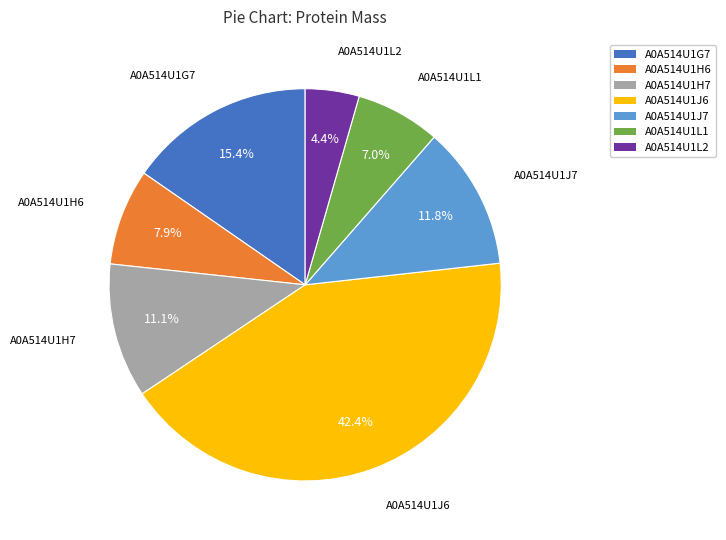

Is the sum of A0A514U1J6 and A0A514U1L1 greater than half?

No